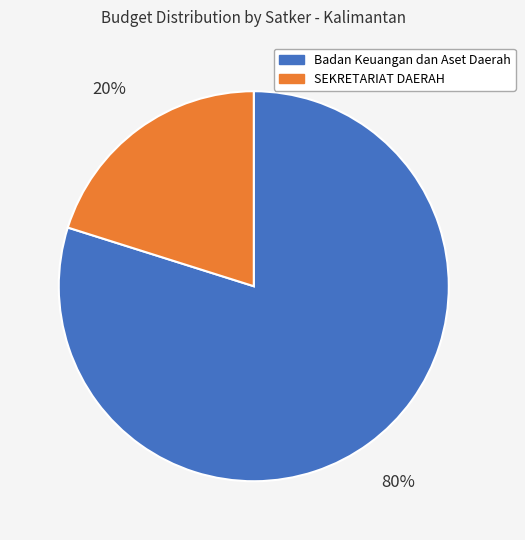

Which slice is the smallest?

SEKRETARIAT DAERAH